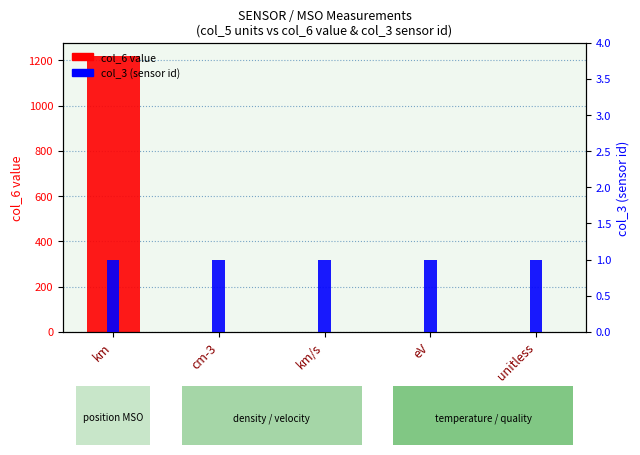

Is it true that col_6 value equals 422.6 at unitless?

False